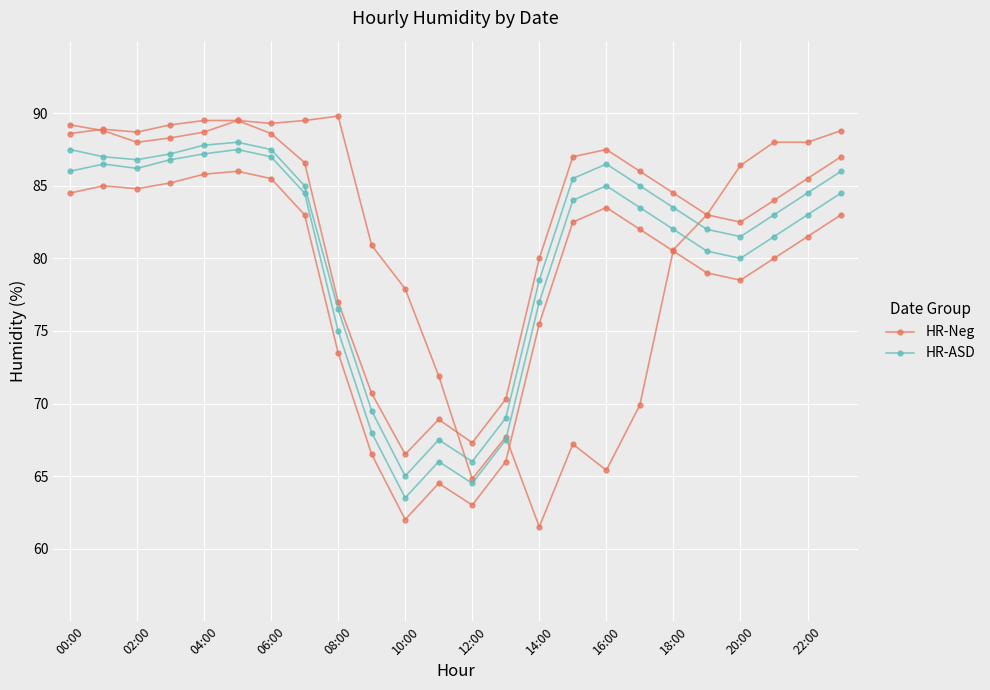

What are all the series names shown in the legend?

HR-Neg, HR-ASD